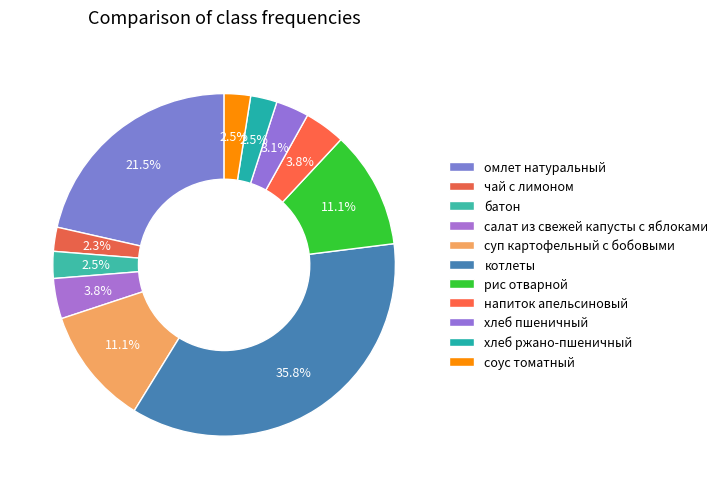

How many segments does this pie chart have?

11